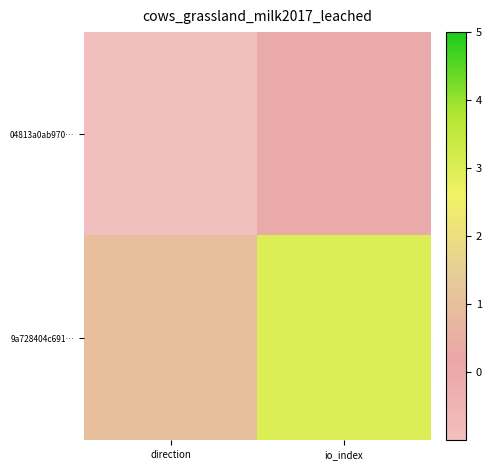

How many series are shown in this chart?

2